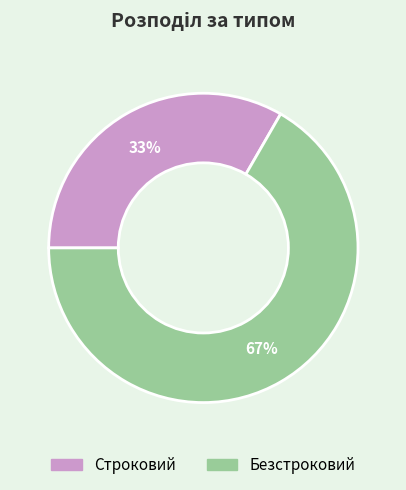

True or false: Безстроковий accounts for 73% of the total.

False